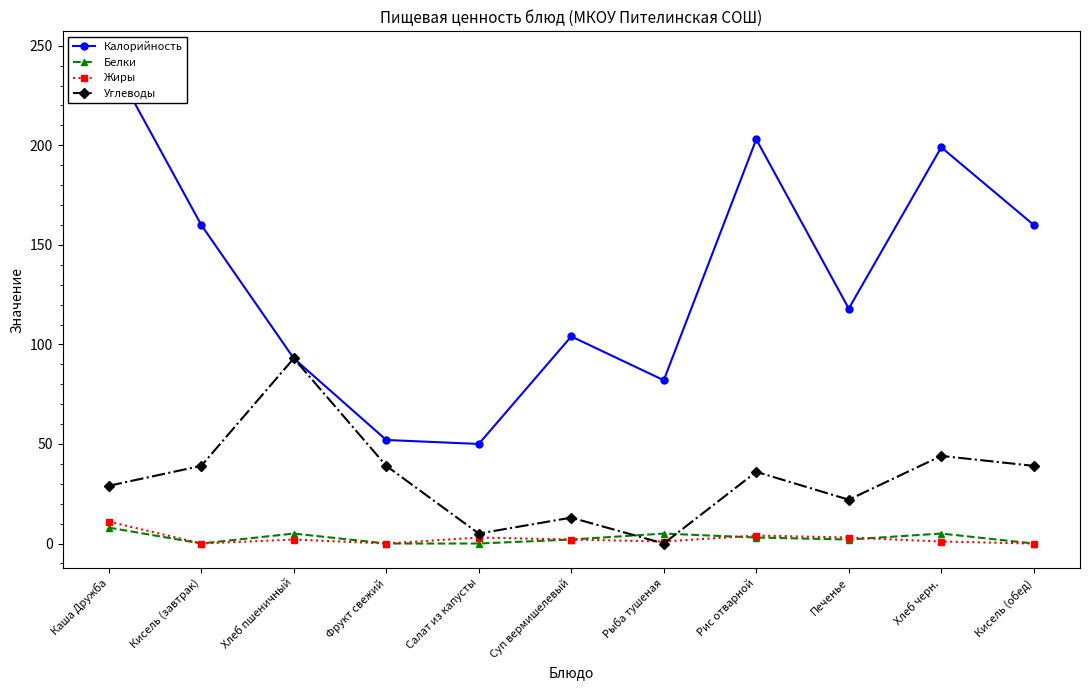

Where is Жиры nearest to the value 5?

Рис отварной